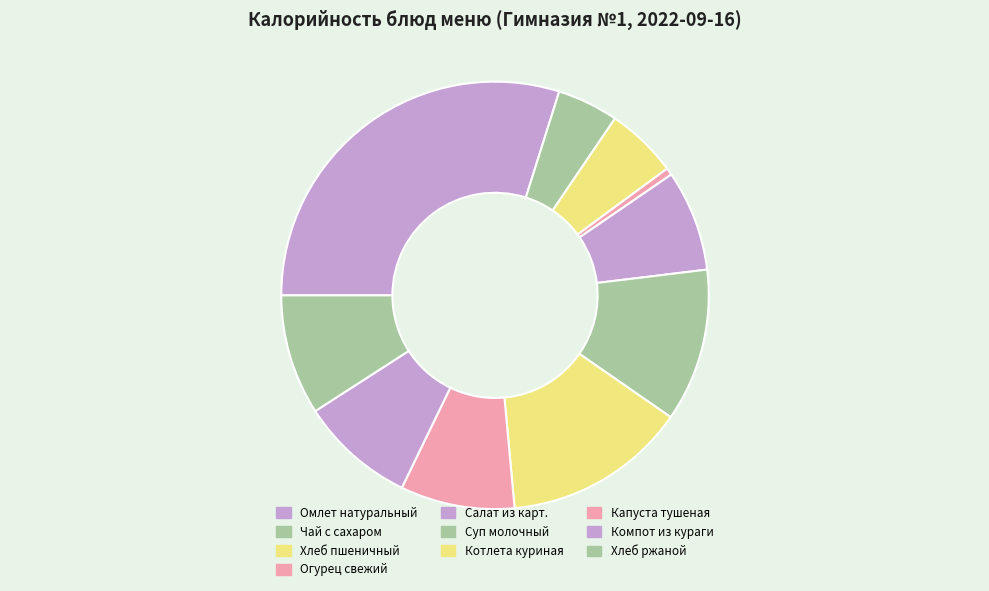

How many segments does this pie chart have?

10